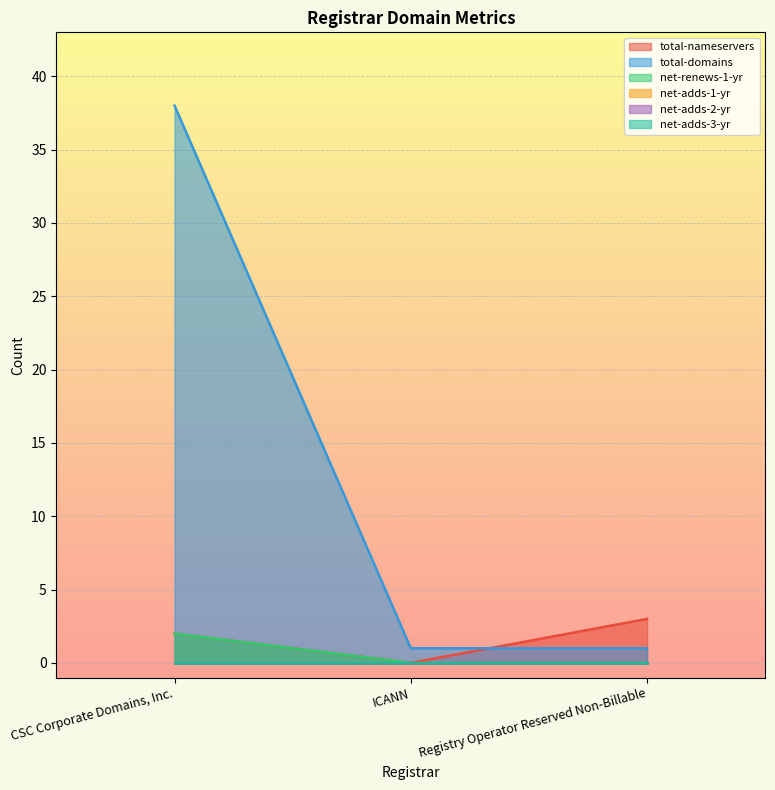

Where is total-domains nearest to the value 19?

ICANN